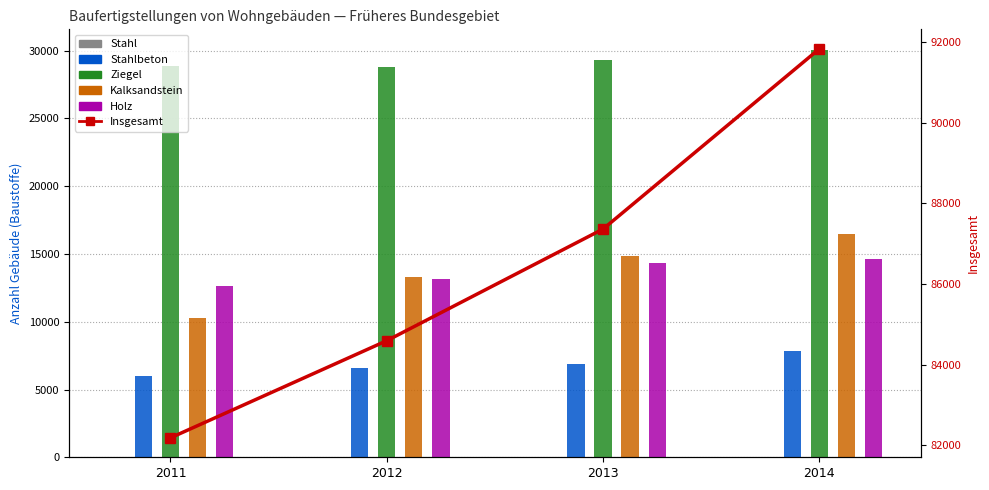

Which series has the widest spread of values?

Insgesamt